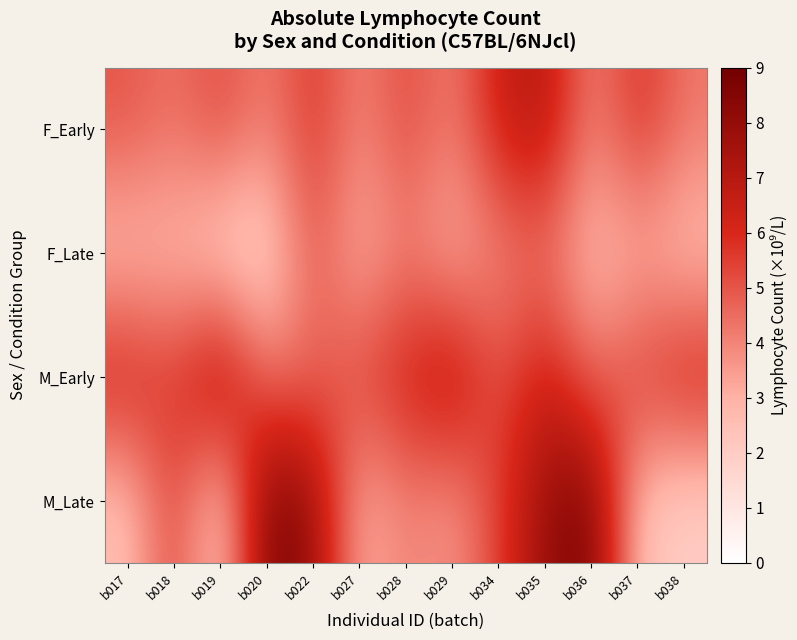

Which series changed the most between b029 and b038?

M_Late